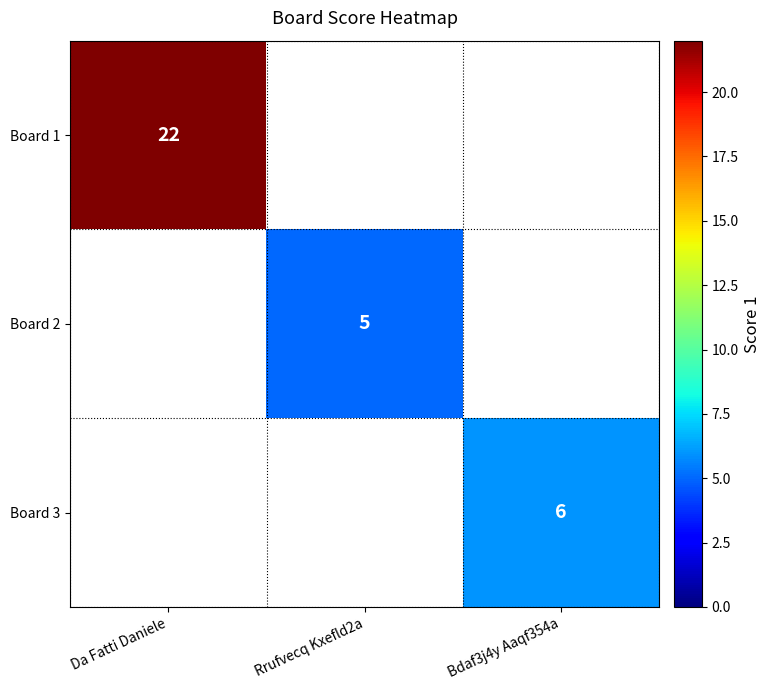

Count the number of categories in the chart.

3